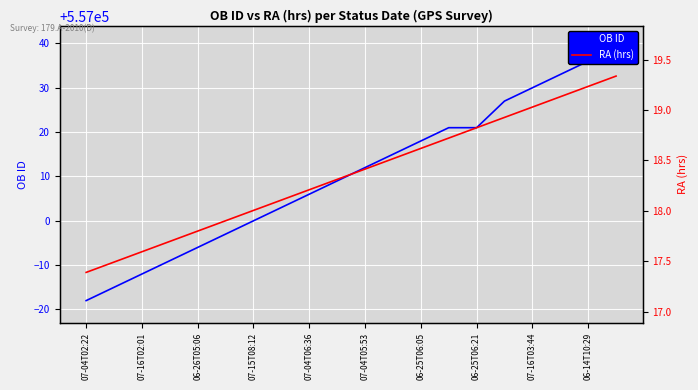

Which series has the widest spread of values?

OB ID